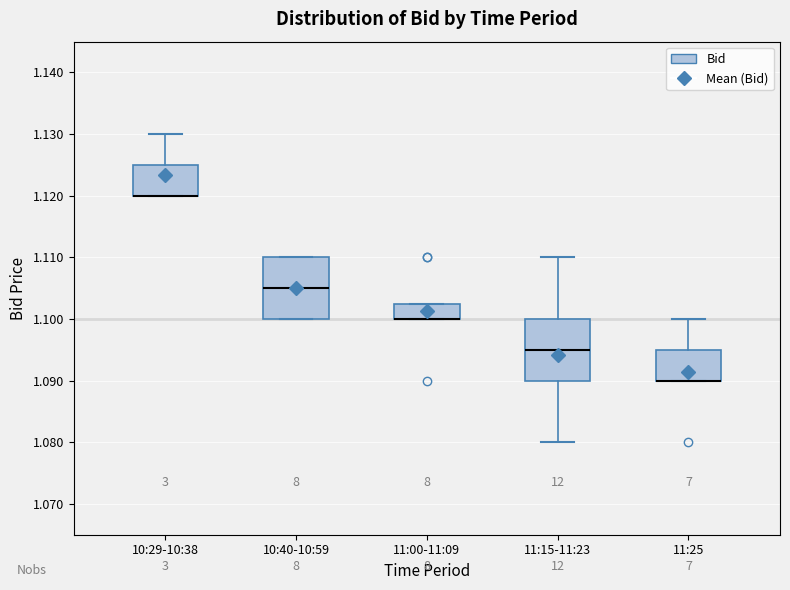

Where is the upper edge of the box for 10:40-10:59 on the y-axis? The values are not printed on the chart, so give them approximately, as read against the axis.

1.110